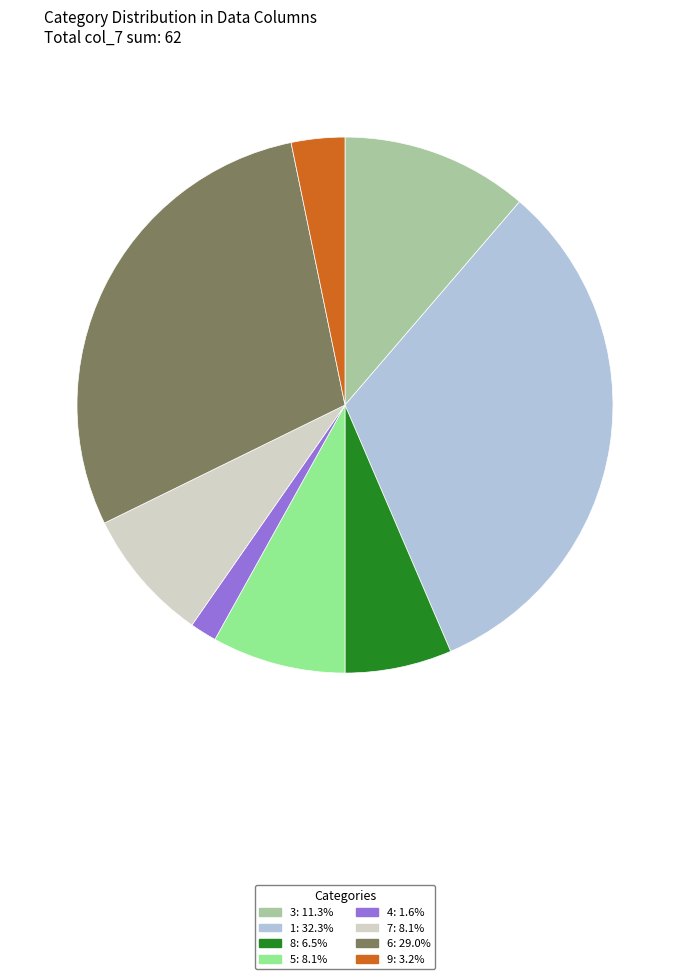

Is there a majority slice in this chart?

No